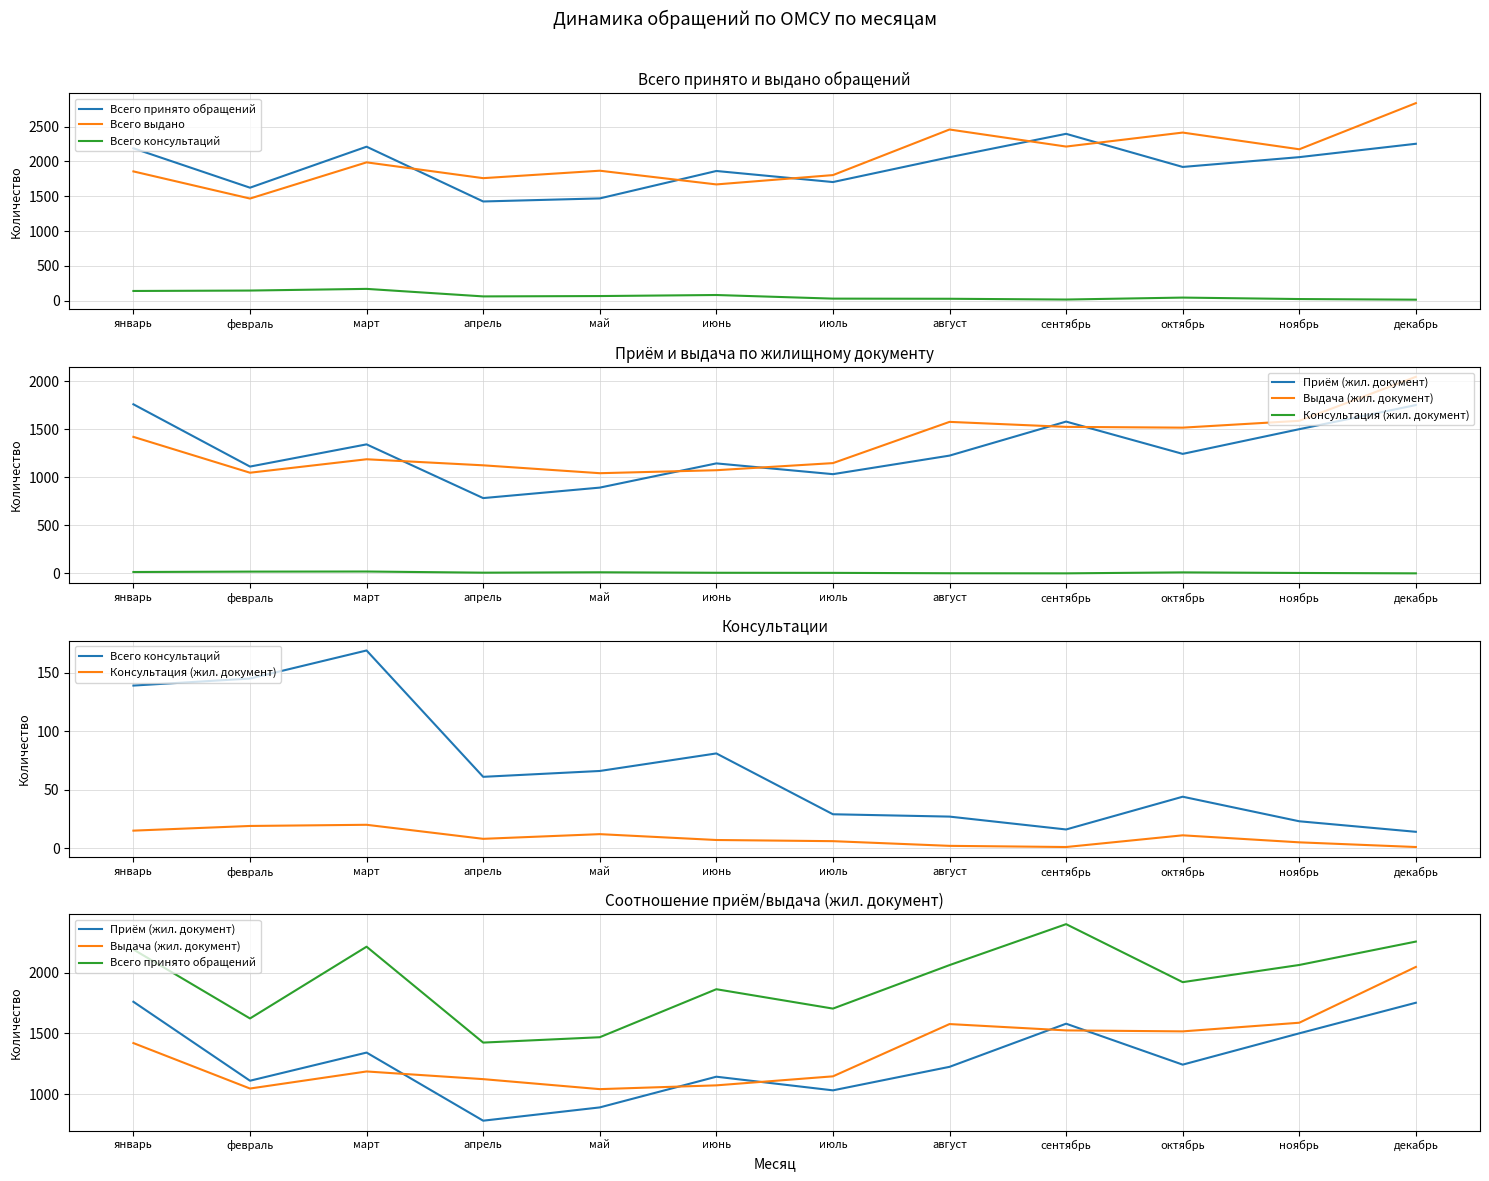

Reading right to left, transcribe all the data shown in this chart.

Всего принято обращений: декабрь=2254	ноябрь=2062	октябрь=1921	сентябрь=2397	август=2061	июль=1704	июнь=1863	май=1469	апрель=1425	март=2212	февраль=1623	январь=2189
Всего выдано: декабрь=2838	ноябрь=2175	октябрь=2415	сентябрь=2214	август=2459	июль=1804	июнь=1670	май=1867	апрель=1760	март=1987	февраль=1467	январь=1857
Всего консультаций: декабрь=14	ноябрь=23	октябрь=44	сентябрь=16	август=27	июль=29	июнь=81	май=66	апрель=61	март=169	февраль=145	январь=139
Приём (жил. документ): декабрь=1752	ноябрь=1501	октябрь=1244	сентябрь=1580	август=1226	июль=1033	июнь=1145	май=893	апрель=784	март=1343	февраль=1112	январь=1760
Выдача (жил. документ): декабрь=2046	ноябрь=1588	октябрь=1517	сентябрь=1525	август=1577	июль=1148	июнь=1074	май=1043	апрель=1125	март=1188	февраль=1048	январь=1421
Консультация (жил. документ): декабрь=1	ноябрь=5	октябрь=11	сентябрь=1	август=2	июль=6	июнь=7	май=12	апрель=8	март=20	февраль=19	январь=15